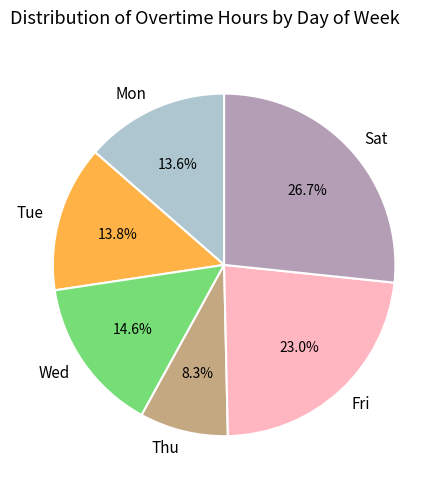

Between Mon and Fri, which is larger?

Fri